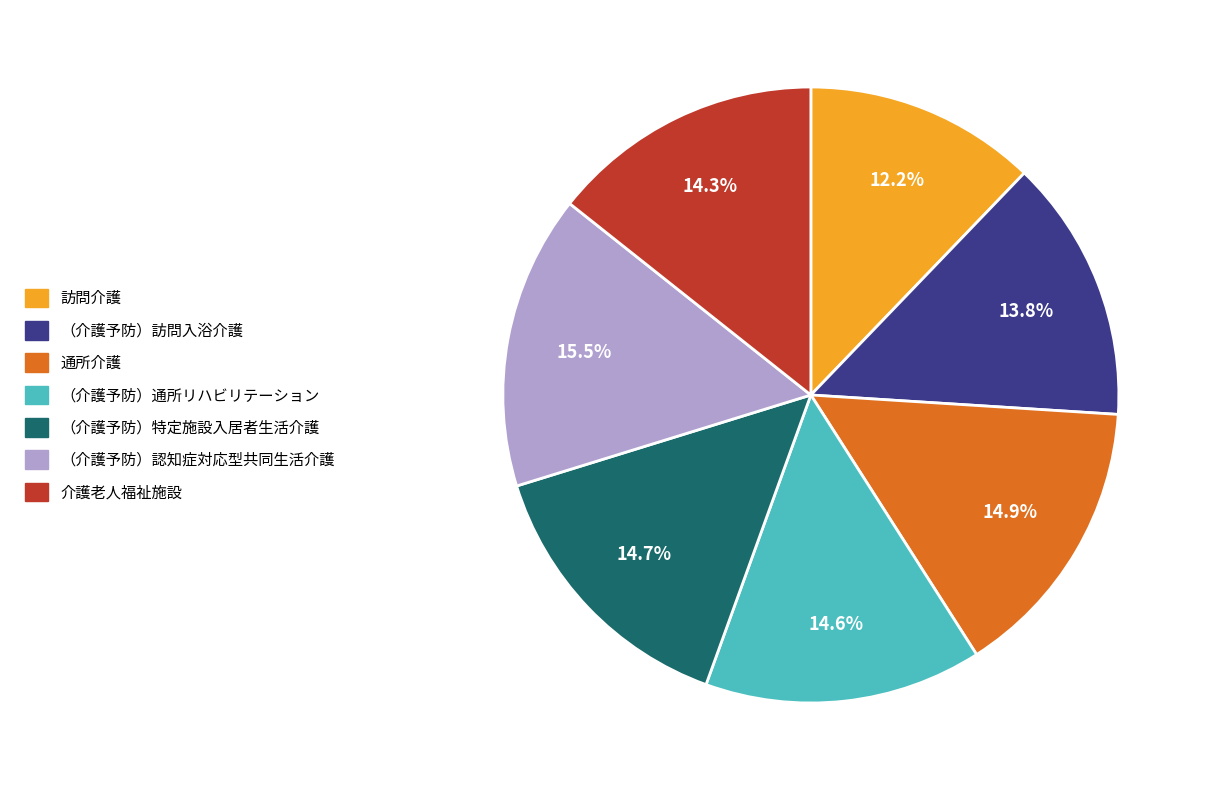

How many slices are in this pie chart?

7